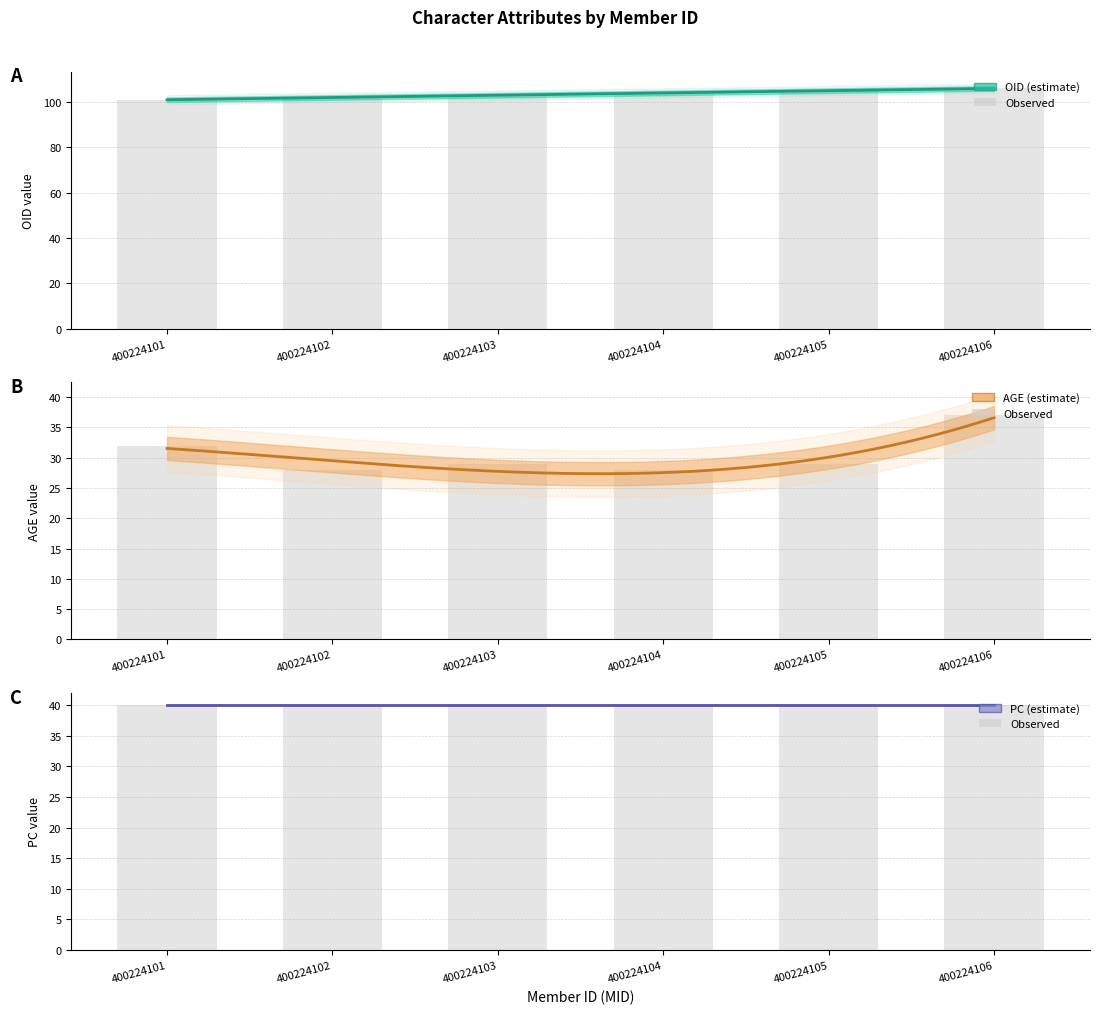

What is the highest value of the OID series?

106